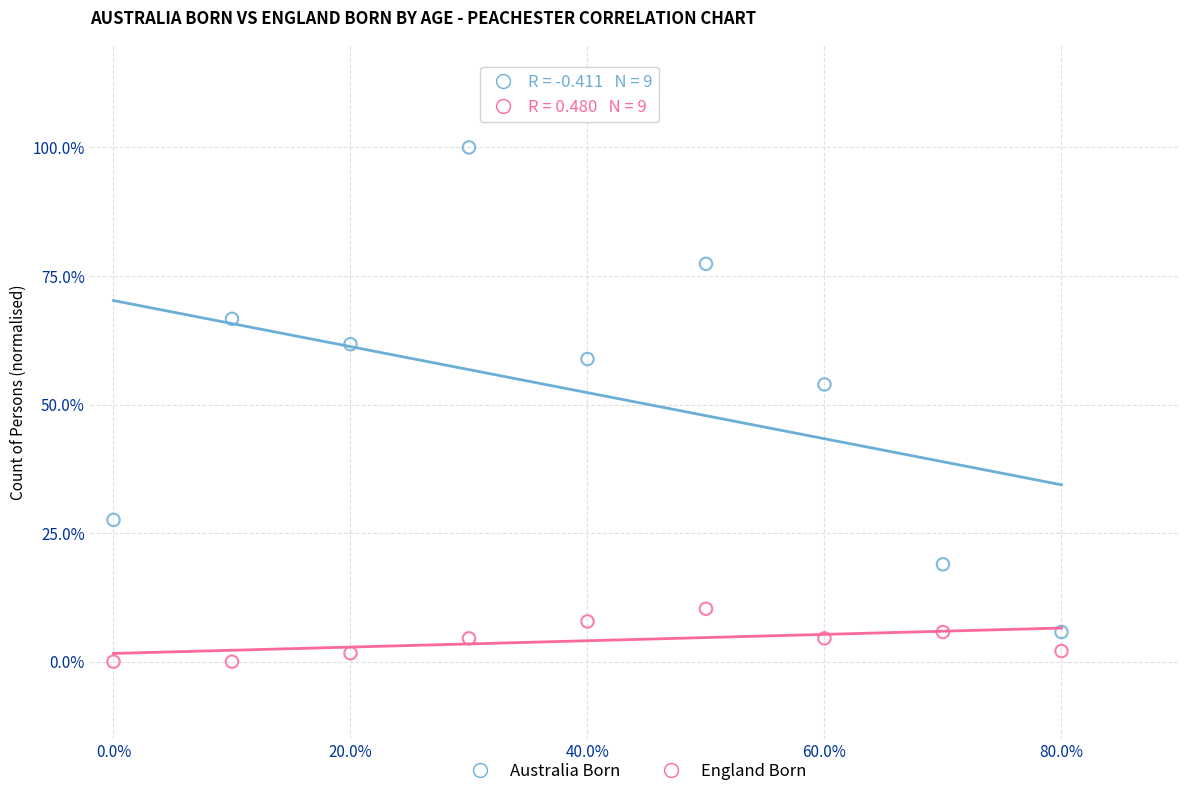

Which series reaches the maximum Y coordinate?

Australia Born